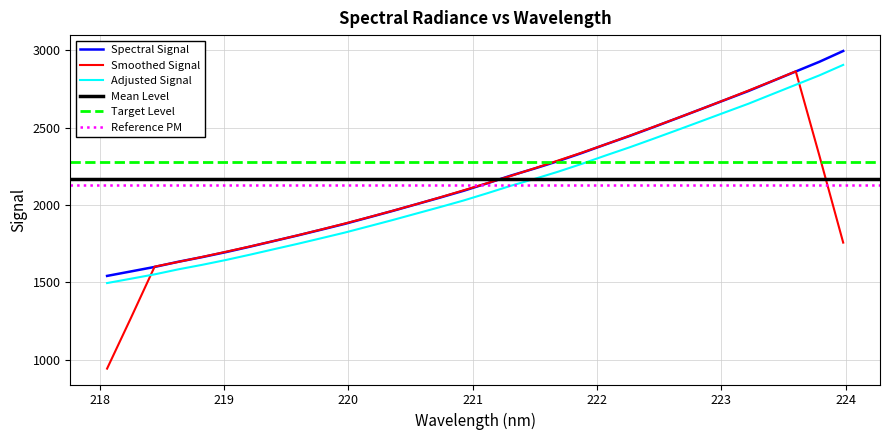

What is the approximate value at 221.4993?

2236.0